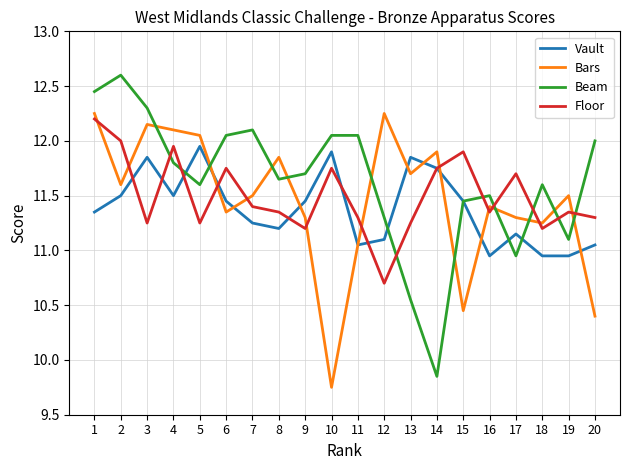

The value of Vault at 18 is 17.2. True or false?

False